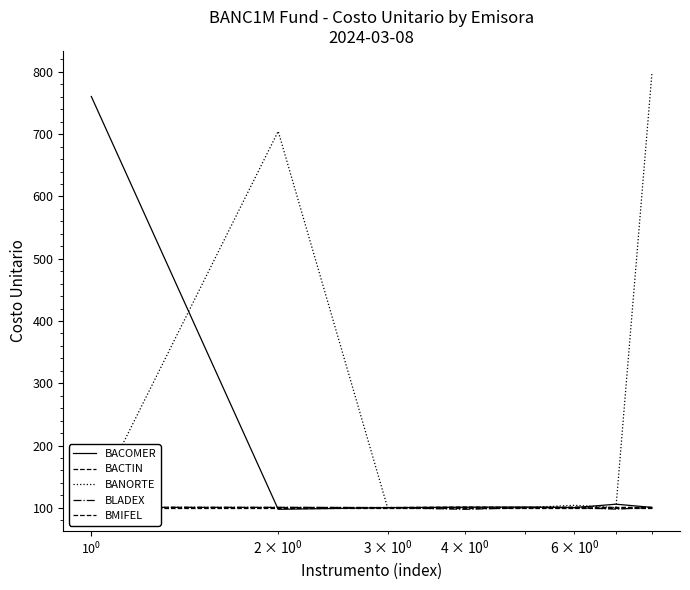

Is it true that BANORTE equals 64.3 at 6?

False